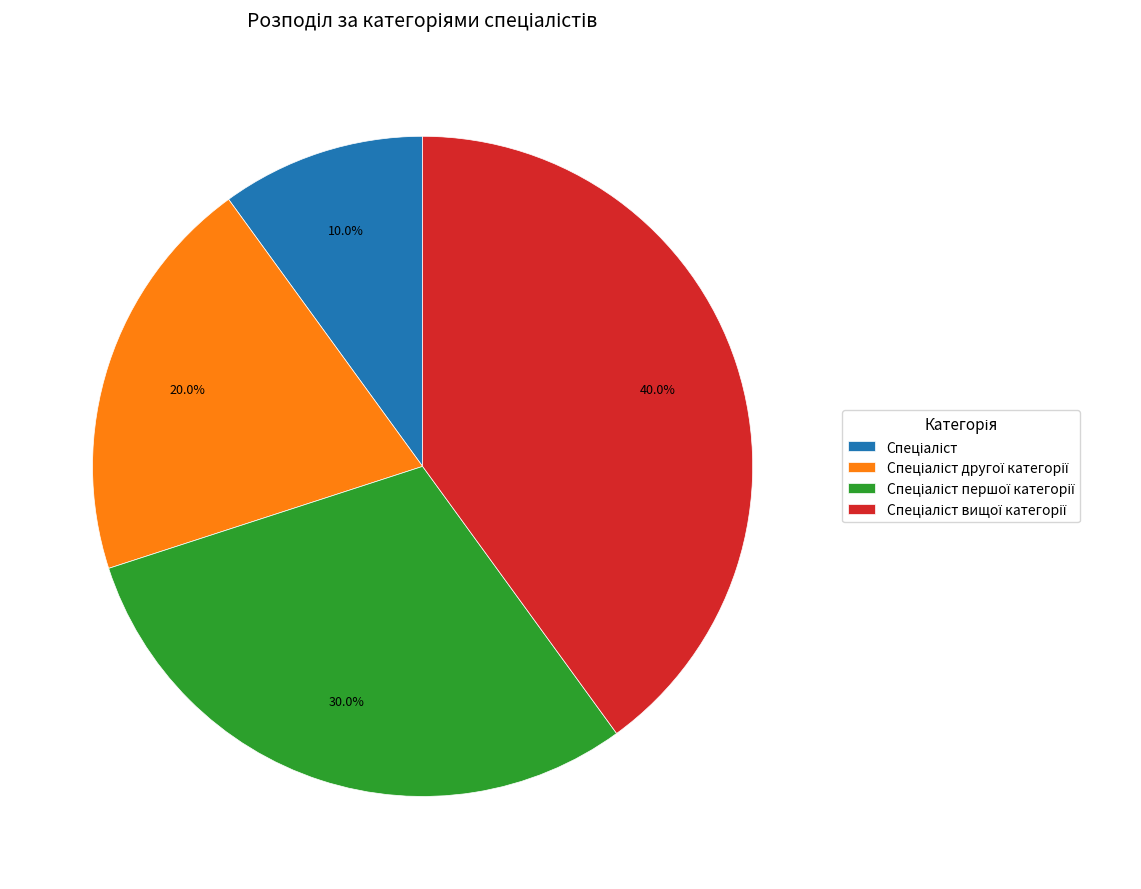

How many segments does this pie chart have?

4